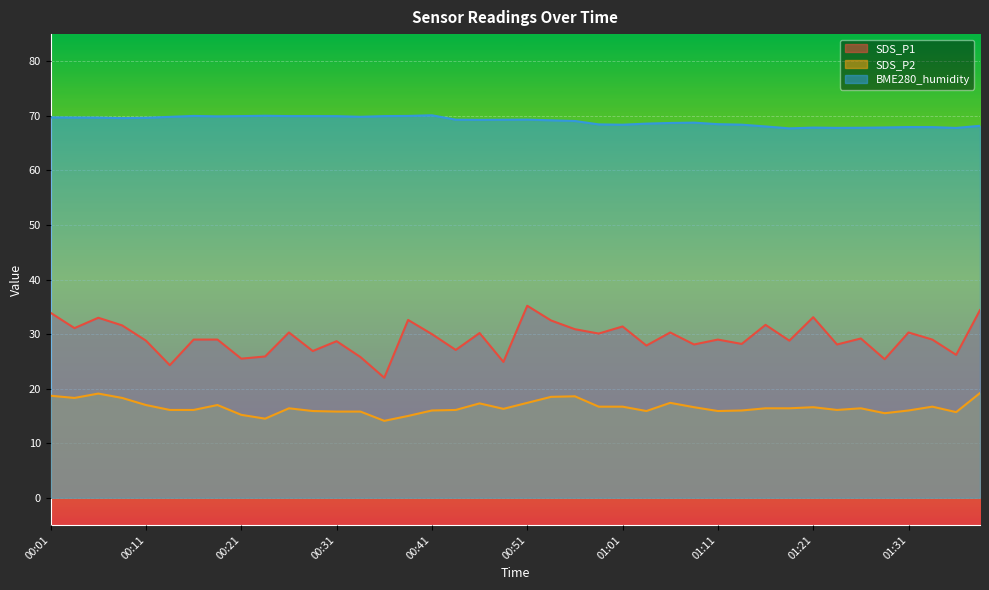

What are all the series names shown in the legend?

SDS_P1, SDS_P2, BME280_humidity